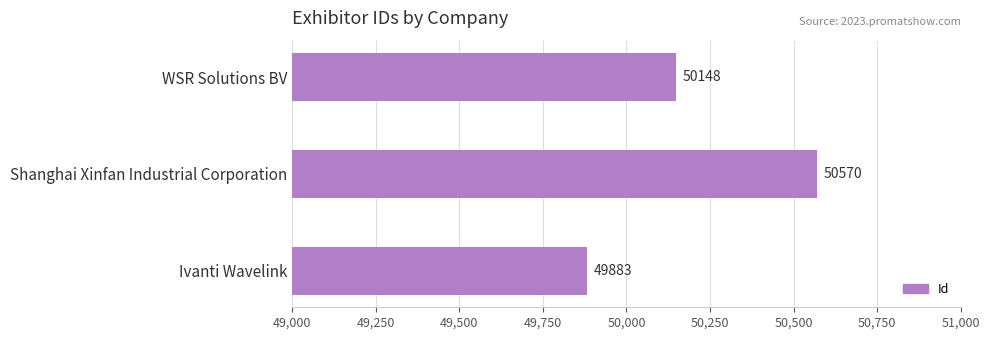

At which category does the chart reach its minimum across all series?

Ivanti Wavelink